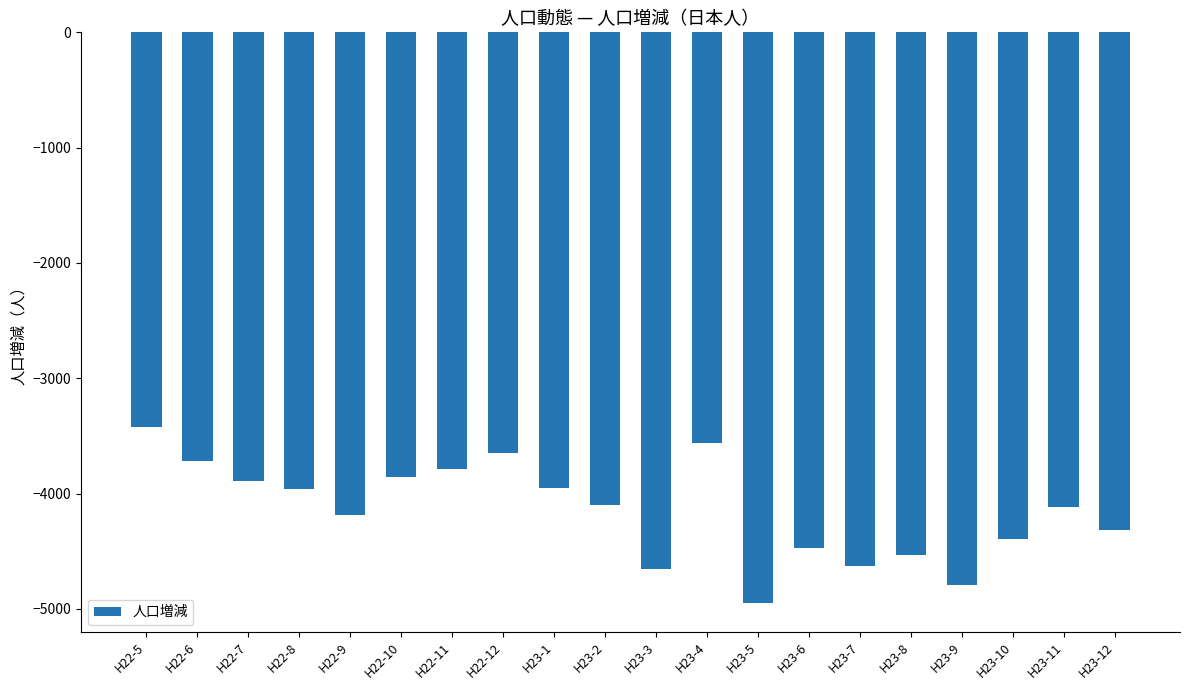

What is the change in value from H22-11 to H22-12?

+138